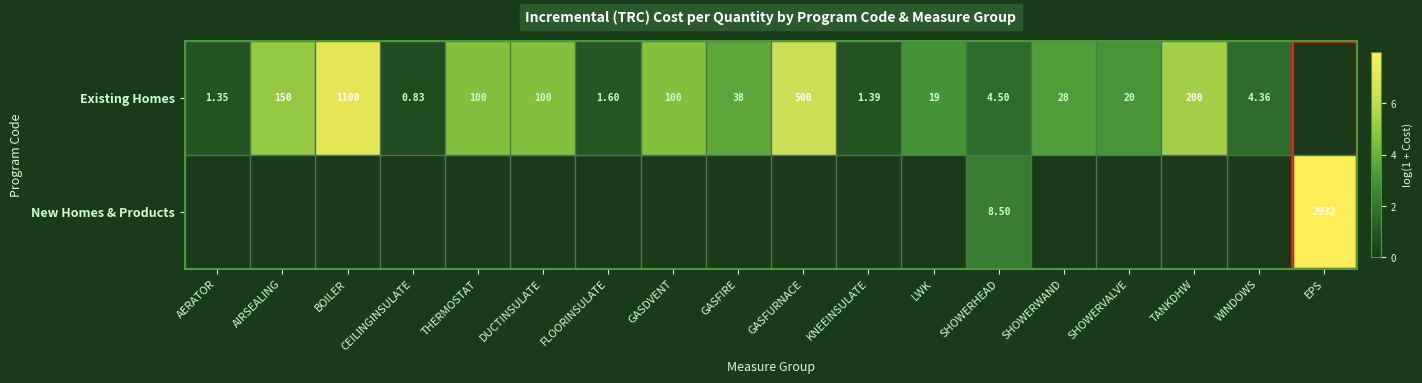

At SHOWERHEAD, list the series in order from largest to smallest.

New Homes & Products, Existing Homes